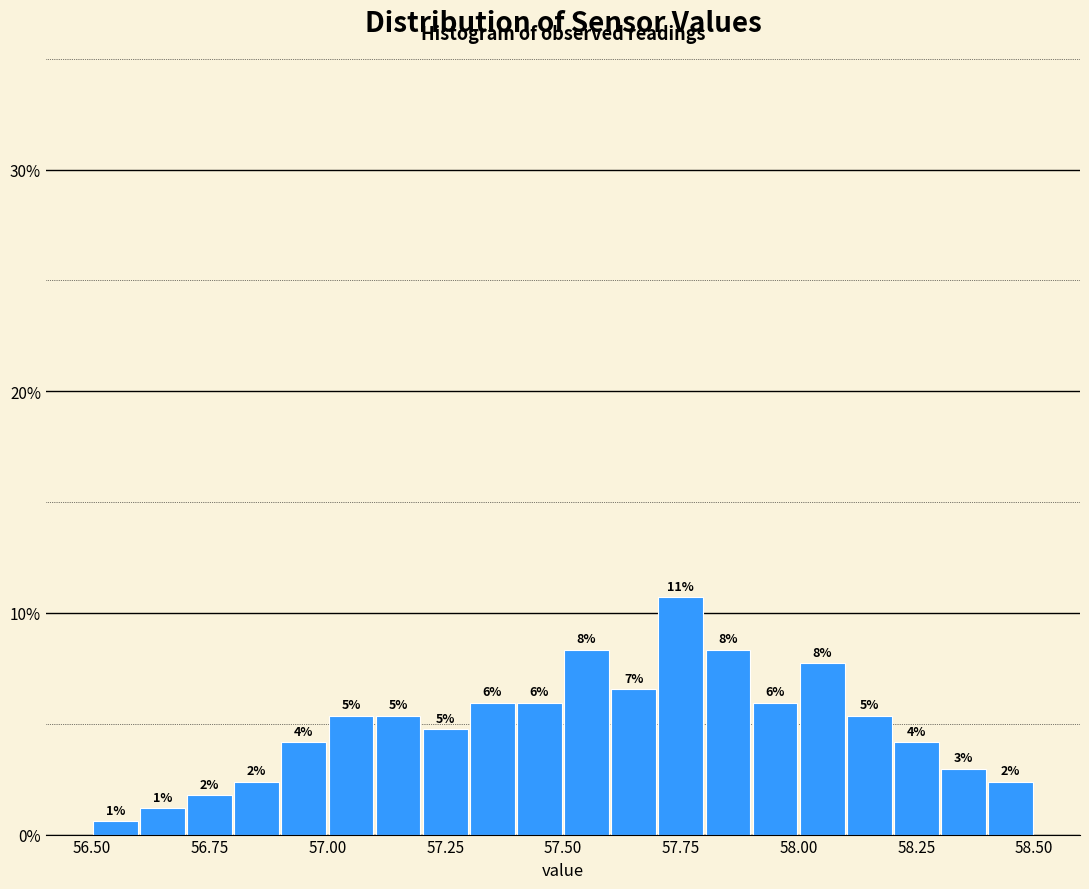

Read against the x-axis, roughly where is the centre of the tallest bar?

57.75